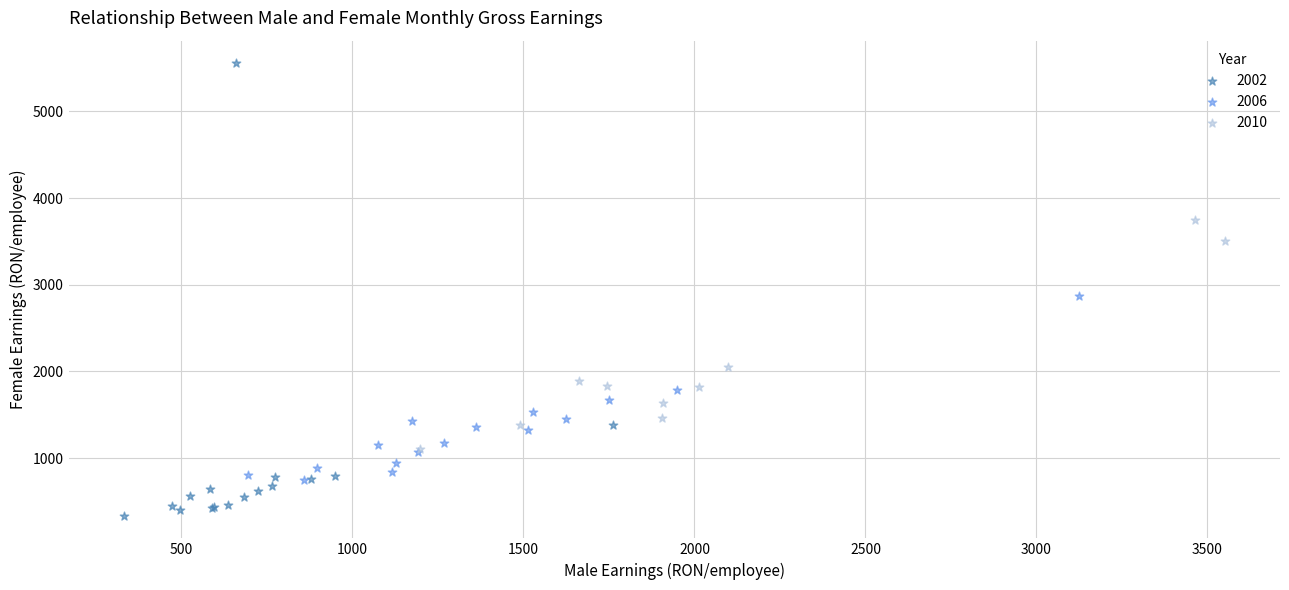

Which series has the largest Y range (max minus min)?

2002